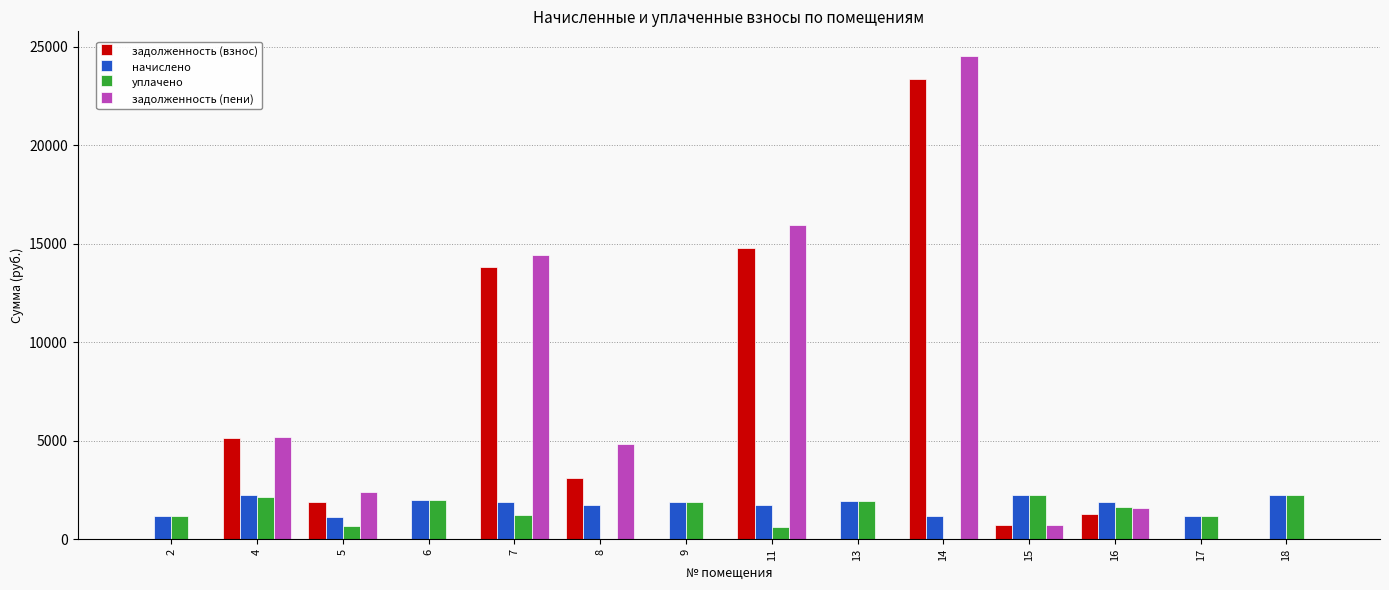

What is the total value across all series at 17?

2346.2